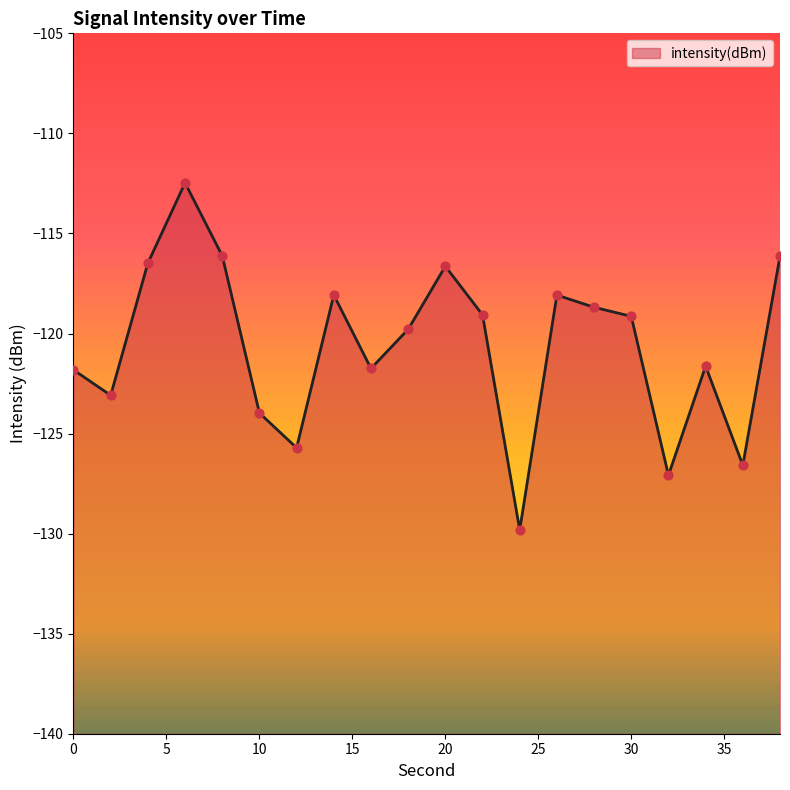

What is the change in value from 0 to 18?

+2.0